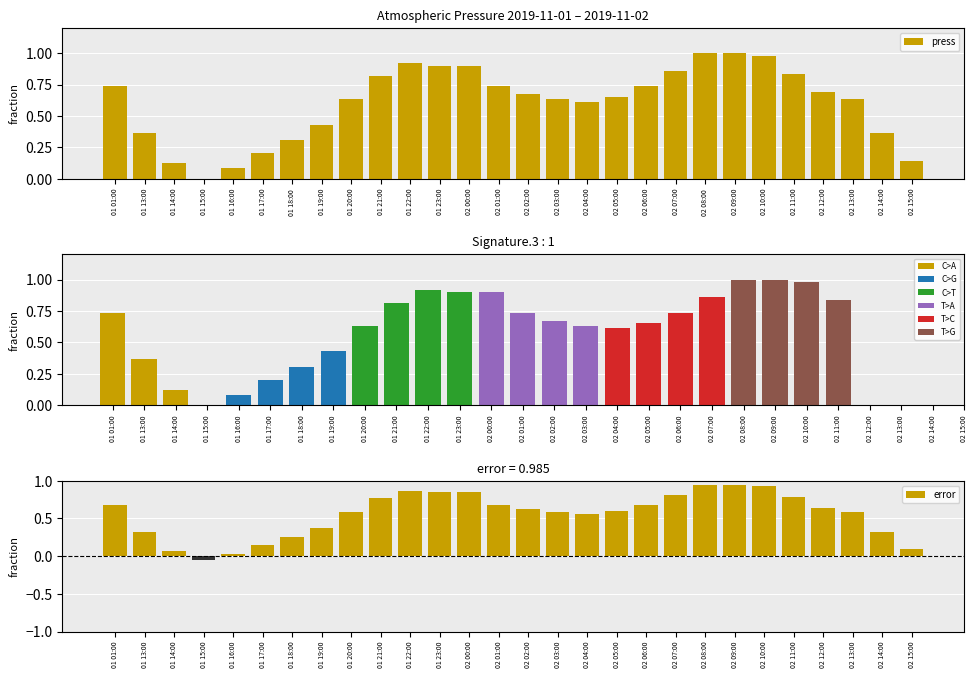

How many categories are shown in the chart?

28